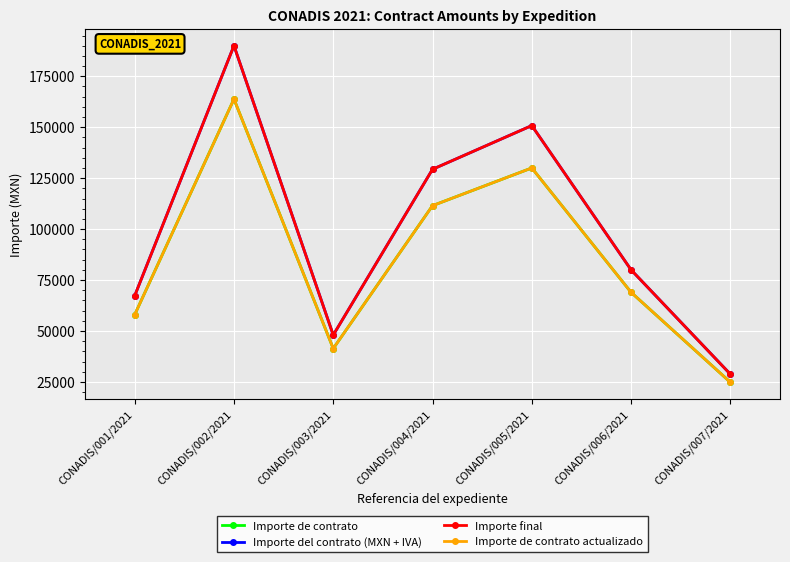

Which has a higher value, CONADIS/006/2021 or CONADIS/005/2021?

CONADIS/005/2021